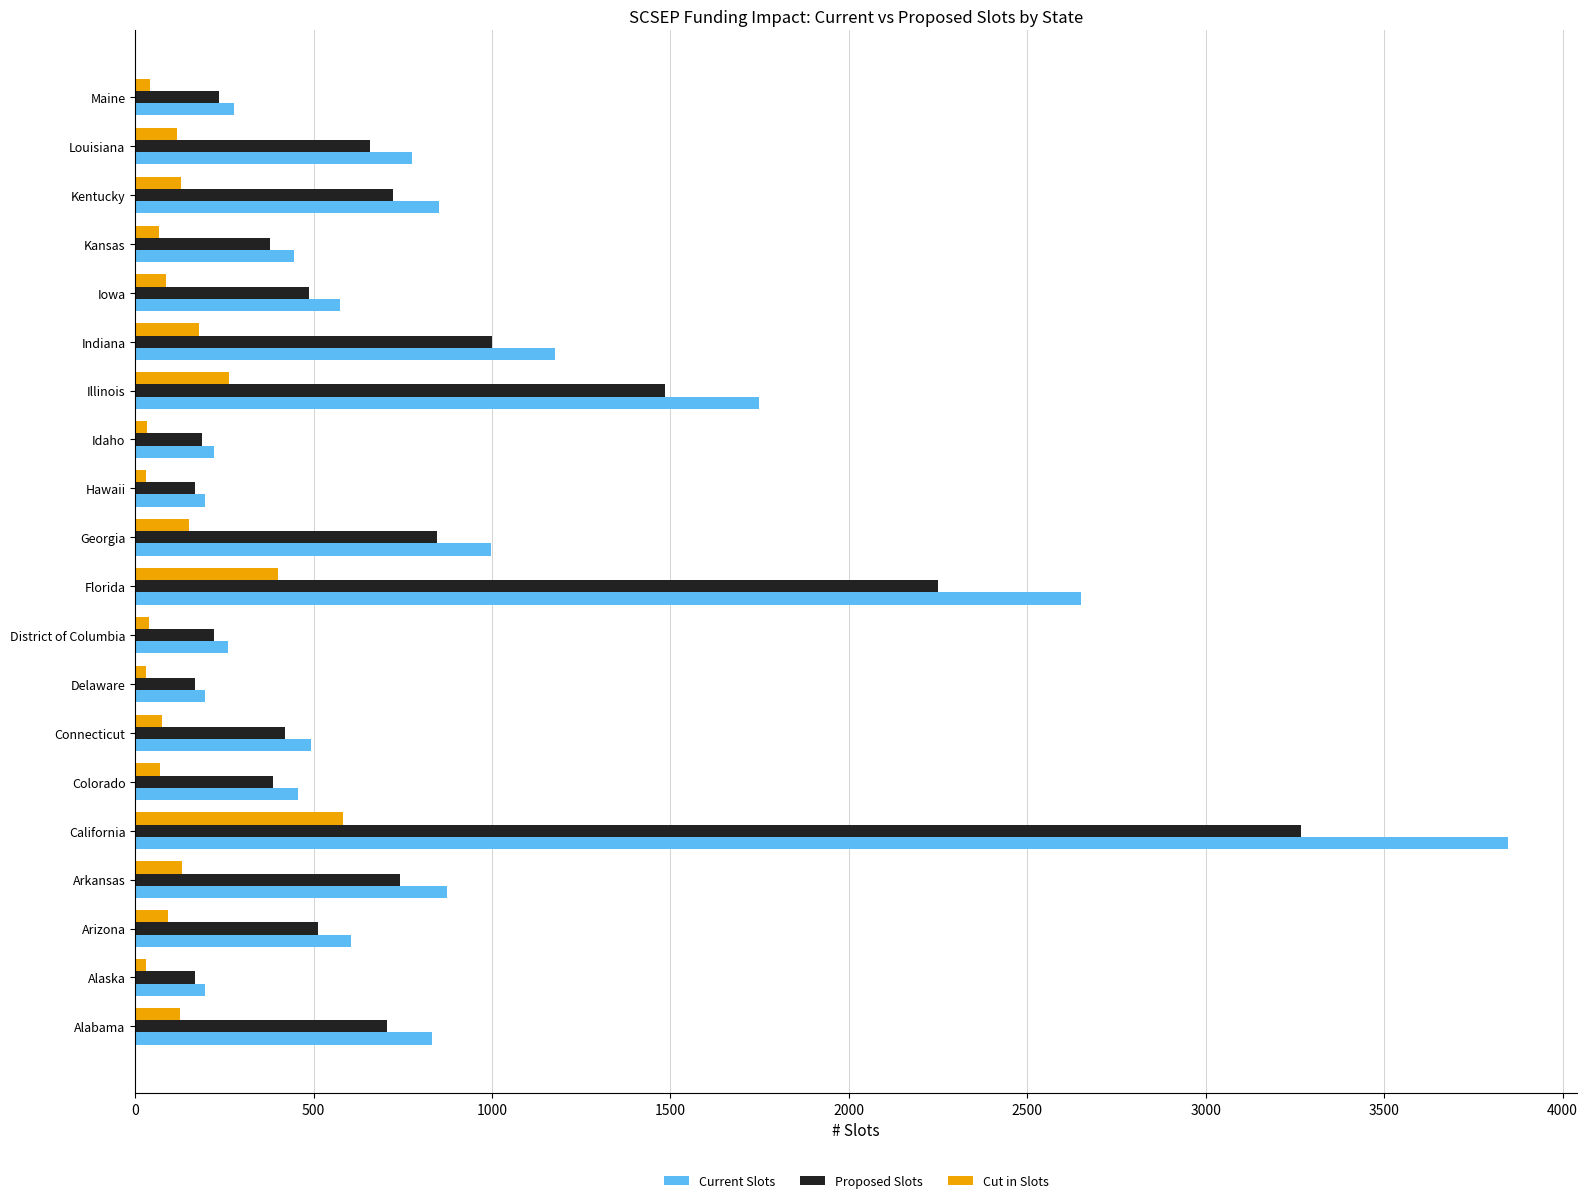

What is the sum of the Proposed Slots values at Louisiana and Illinois?

2142.7